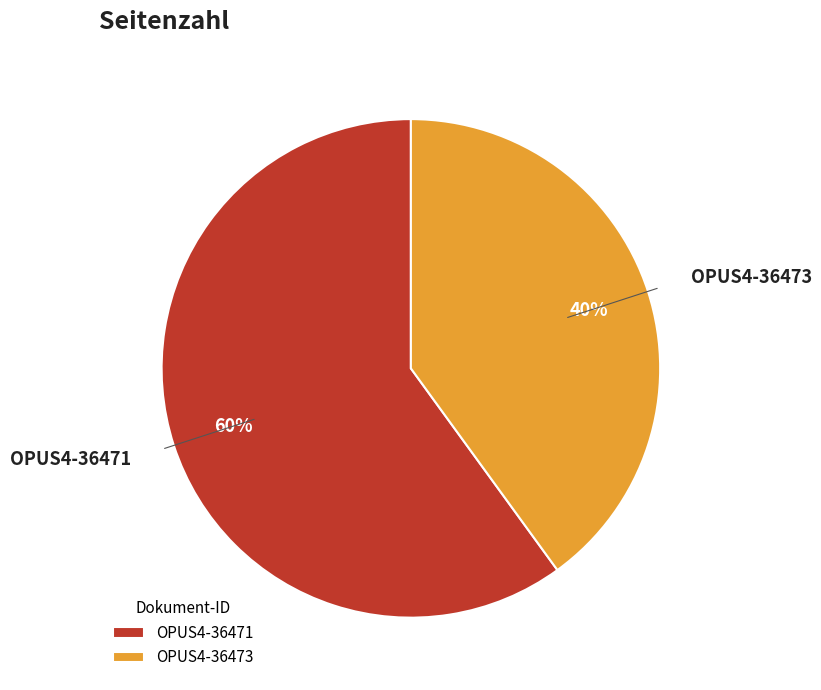

Is there a majority slice in this chart?

Yes